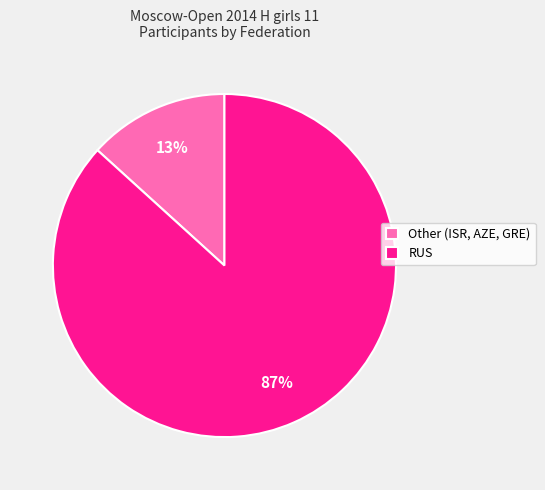

Is the sum of RUS and Other (ISR, AZE, GRE) greater than half?

Yes